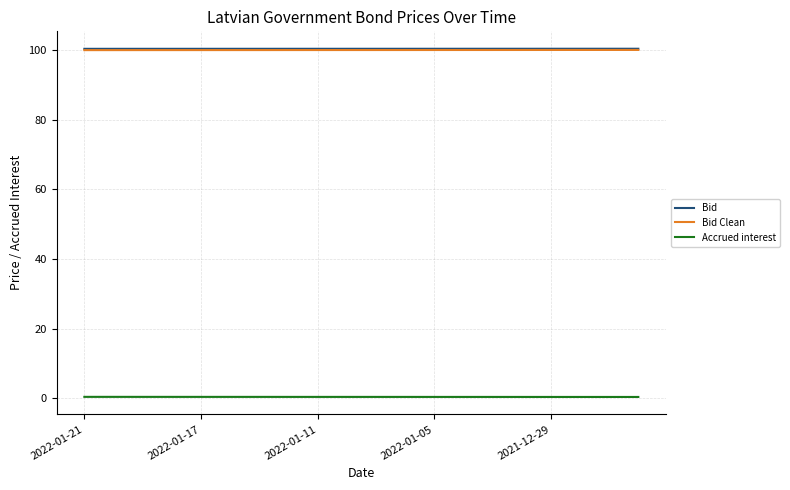

True or false: Bid and Accrued interest intersect in this chart.

False